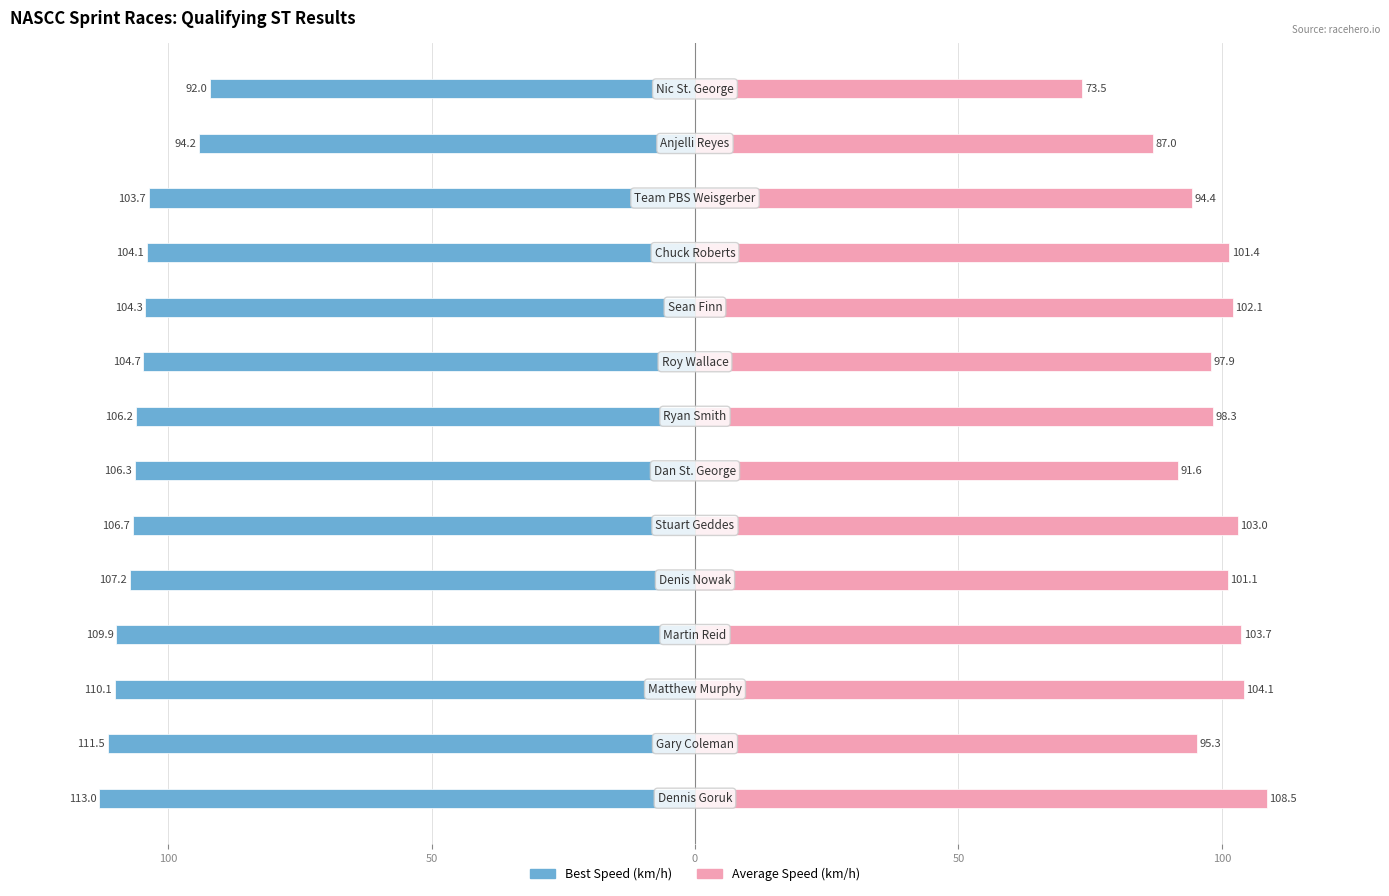

Where does the Best Speed series first go above -106?

8